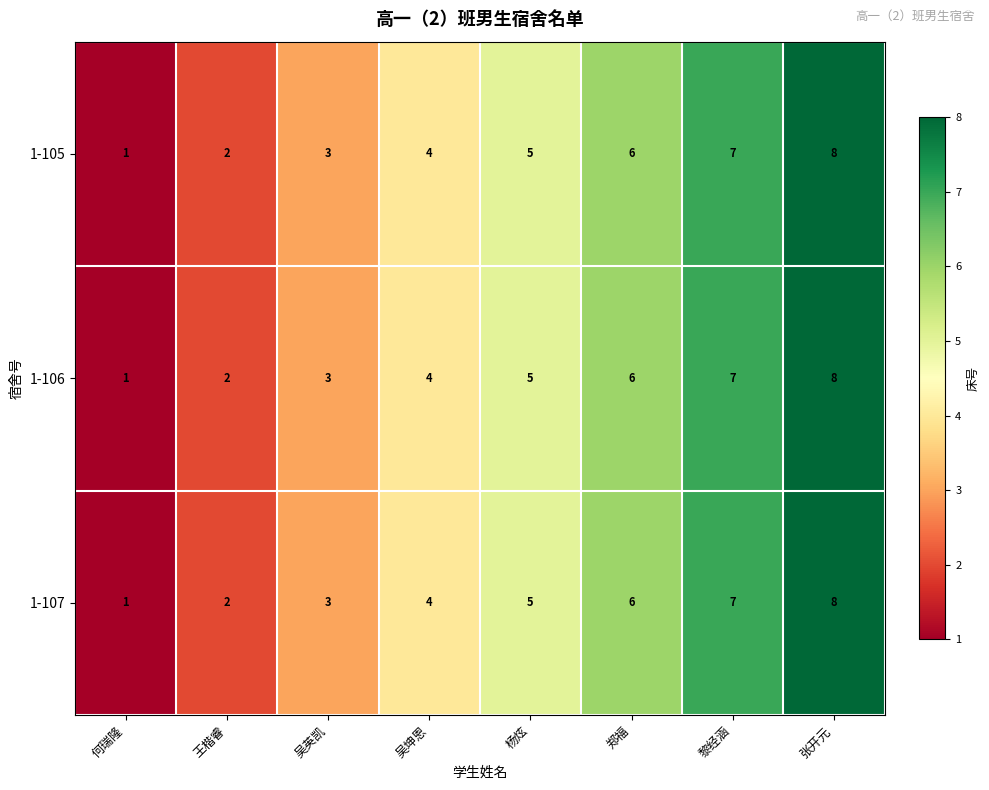

What is the total value across all series at 吴坤恩?

12